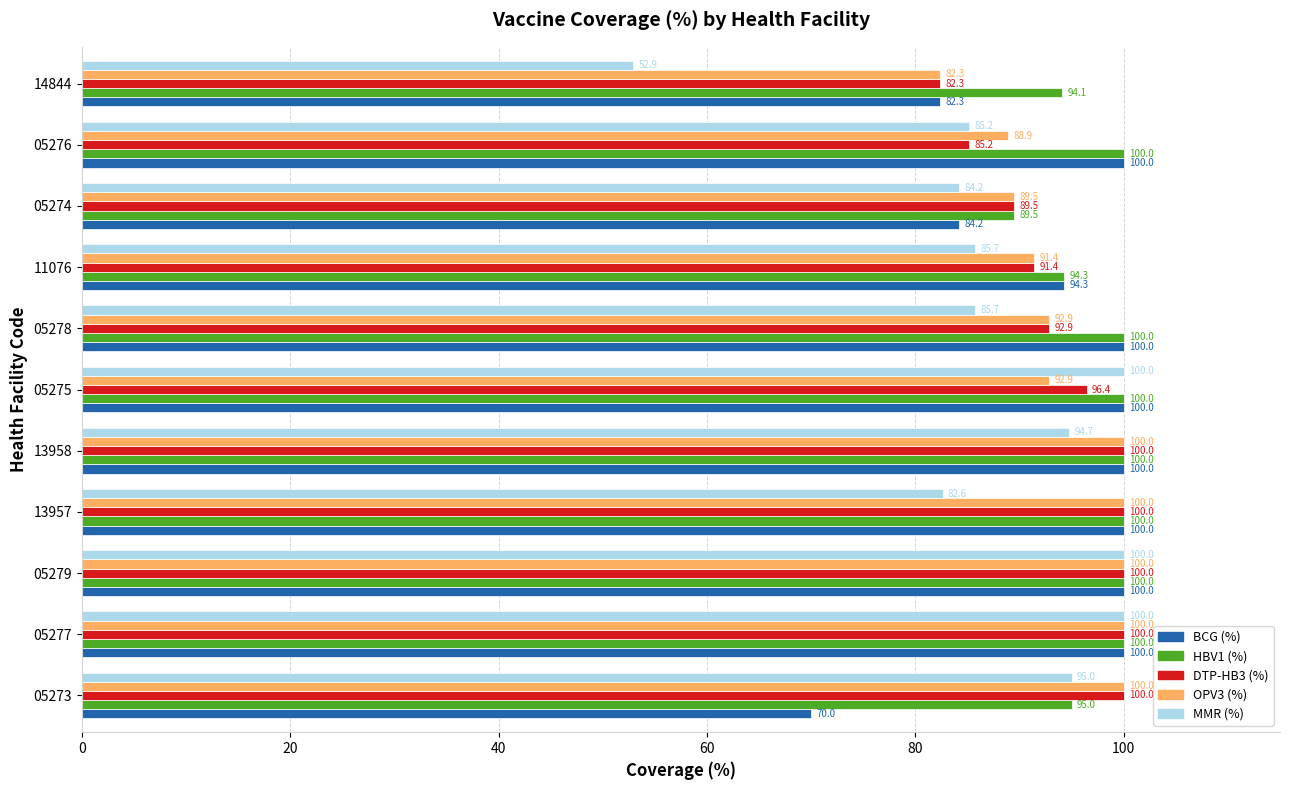

At which label is BCG (%) closest to 85?

05274